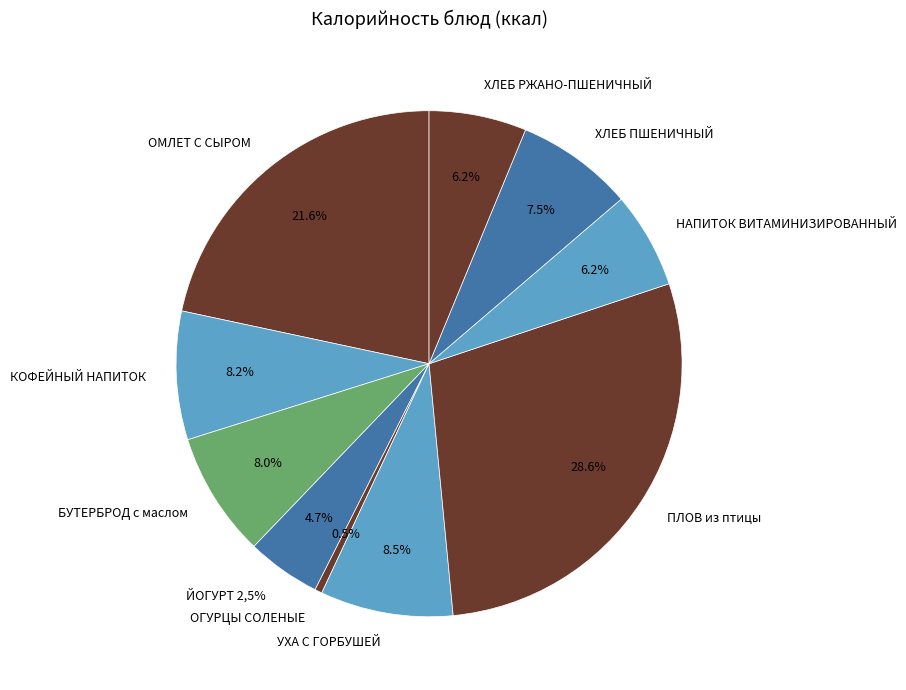

Is it true that ХЛЕБ РЖАНО-ПШЕНИЧНЫЙ is 1% of the pie?

False